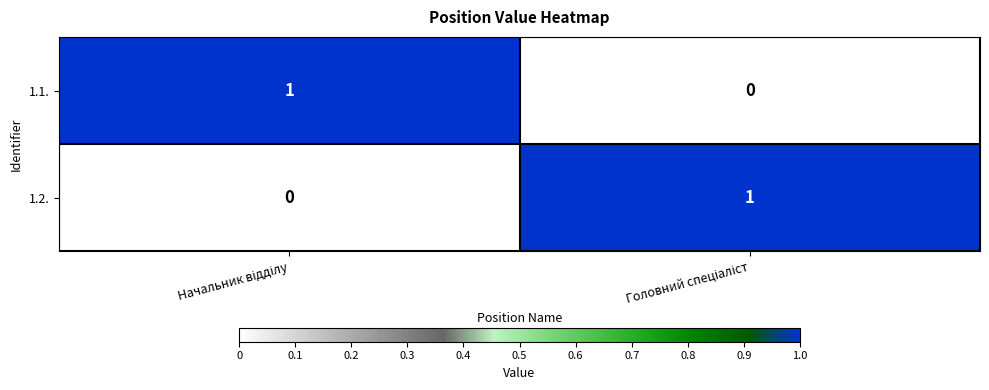

Reading left to right, extract all data points from this chart.

1.1.: 1	0
1.2.: 0	1